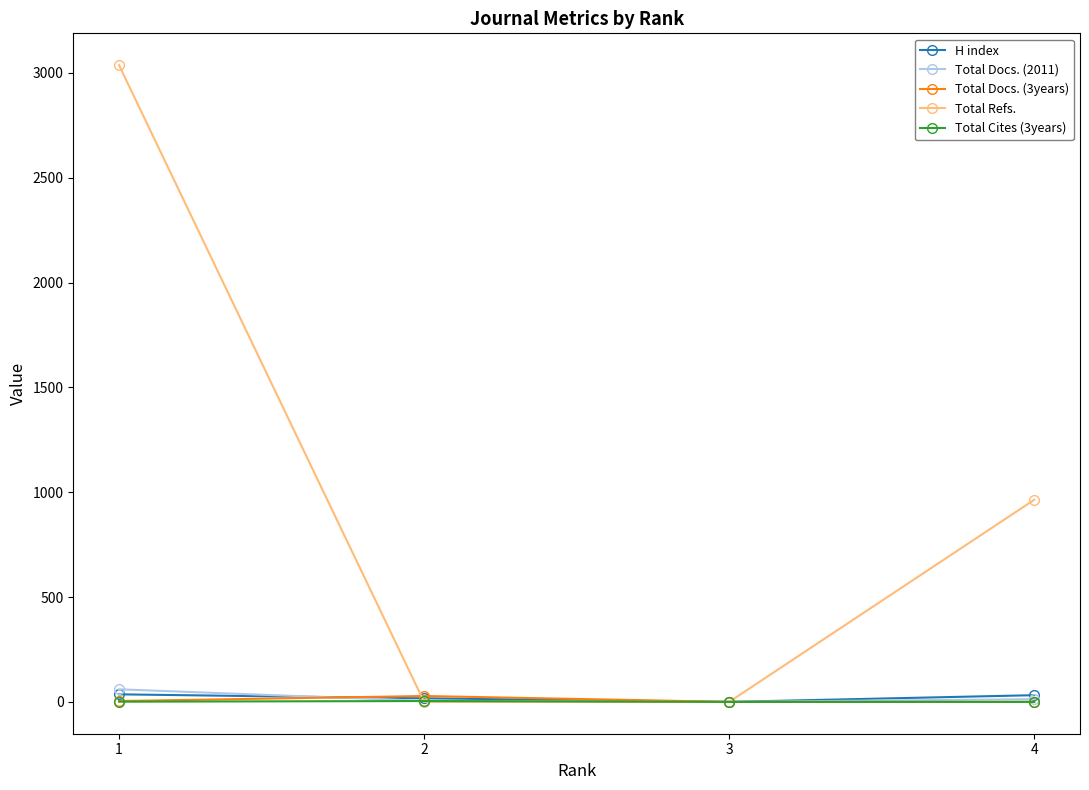

What is the greatest value displayed?

3037